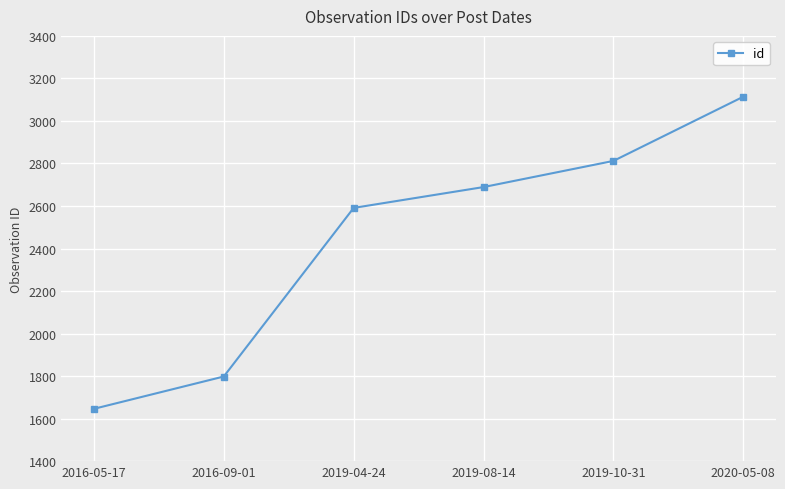

Reading left to right, transcribe all the data shown in this chart.

1646	1798	2591	2689	2812	3114